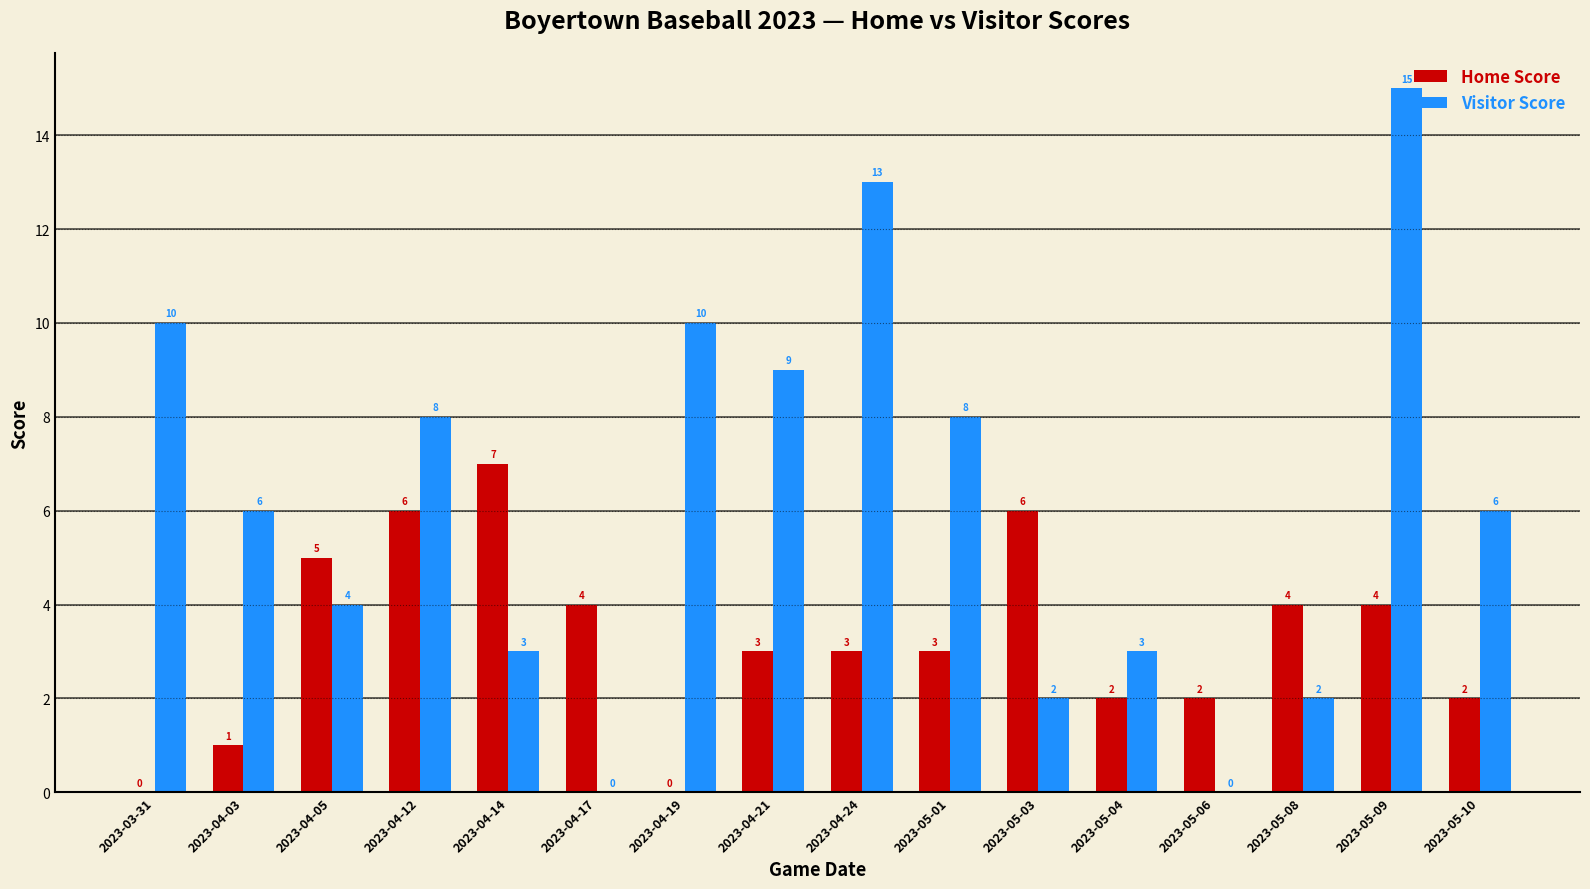

True or false: Home Score has a value of -5 at 2023-04-19.

False